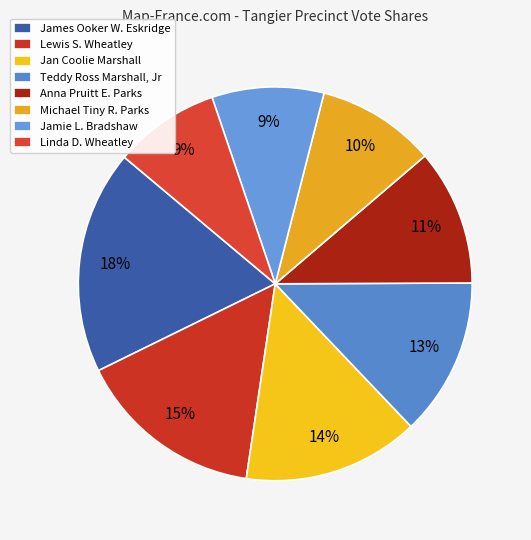

Combined, do Michael Tiny R. Parks and Jamie L. Bradshaw account for over 50%?

No